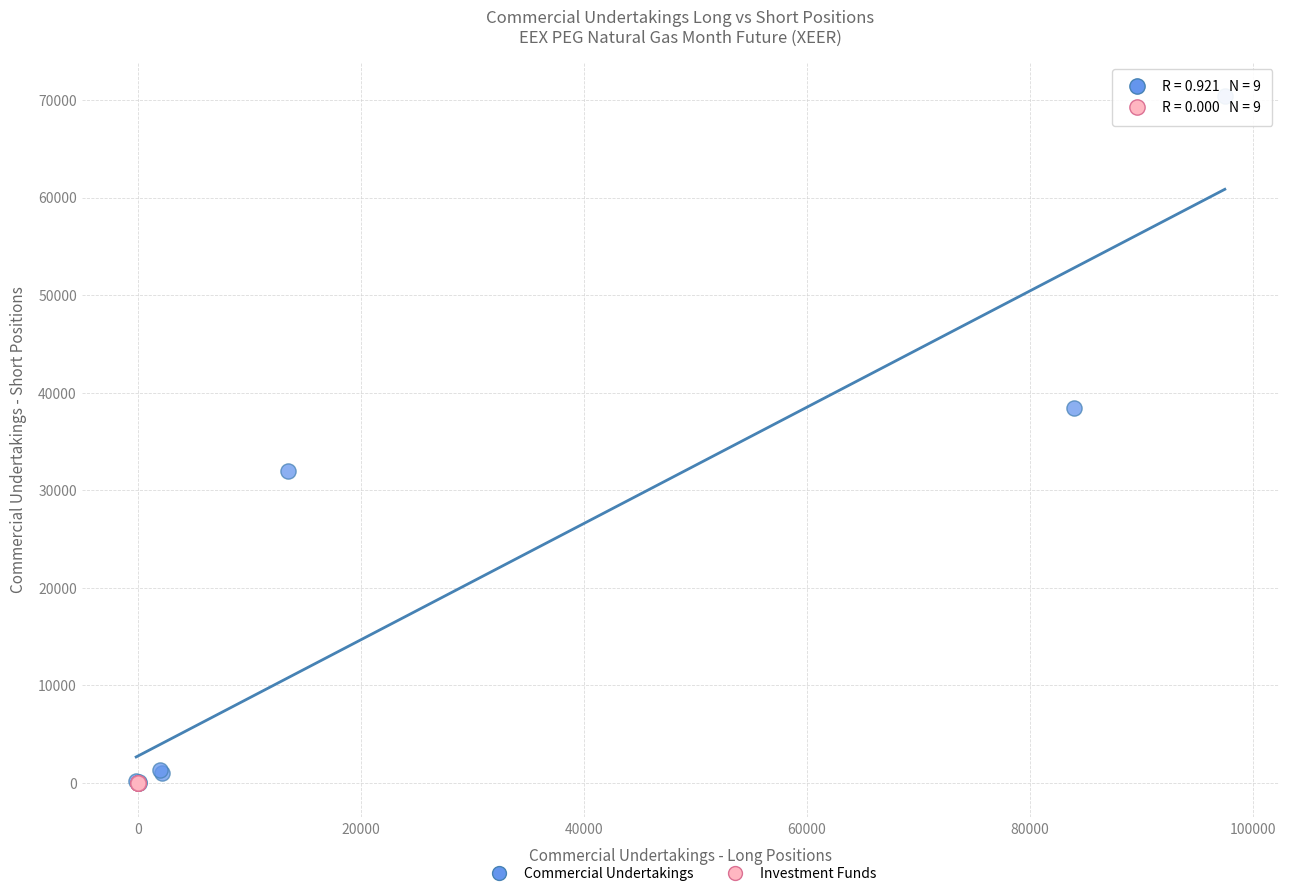

Which series contains the highest Y value?

Commercial Undertakings